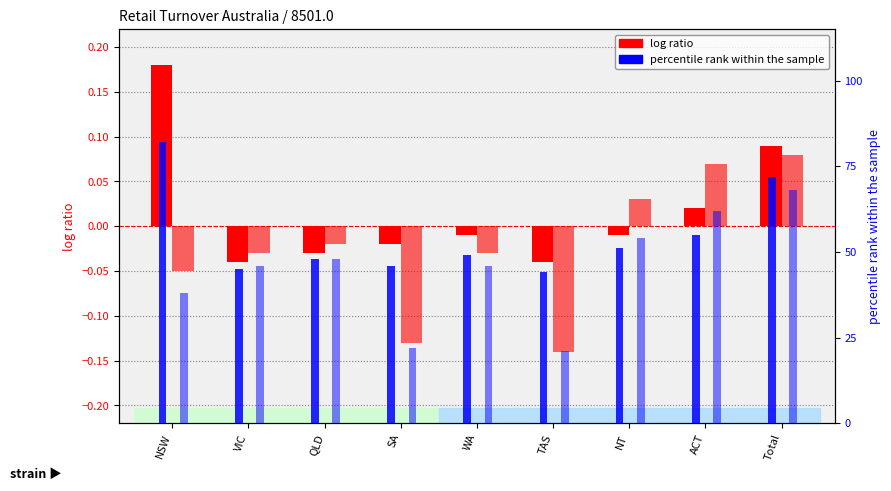

Where is percentile rank (CE and Chains) nearest to the value 44?

VIC